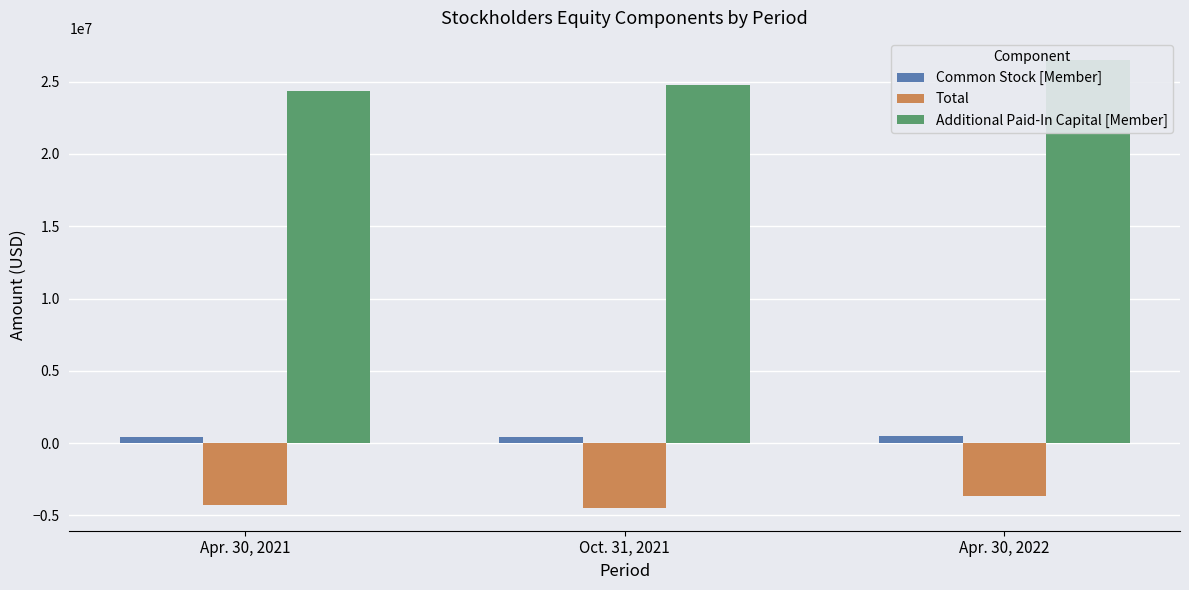

At which label is Additional Paid-In Capital [Member] closest to 25401628?

Oct. 31, 2021